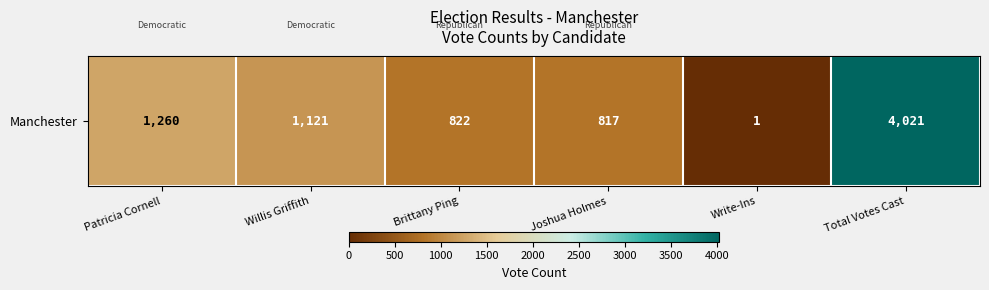

The value at Write-Ins is 2. True or false?

False